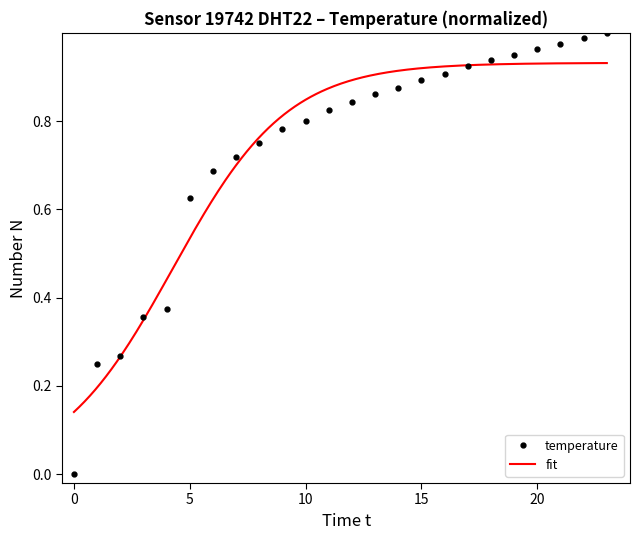

The value at 11:00 is 0.5. True or false?

False